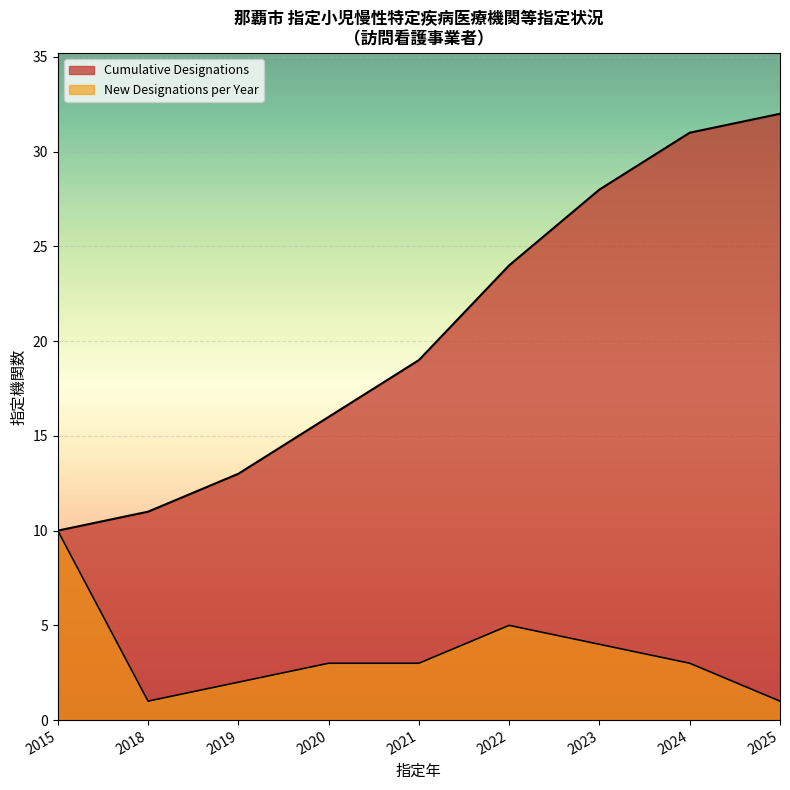

How many intersections are there between Cumulative Designations and New Per Year?

1